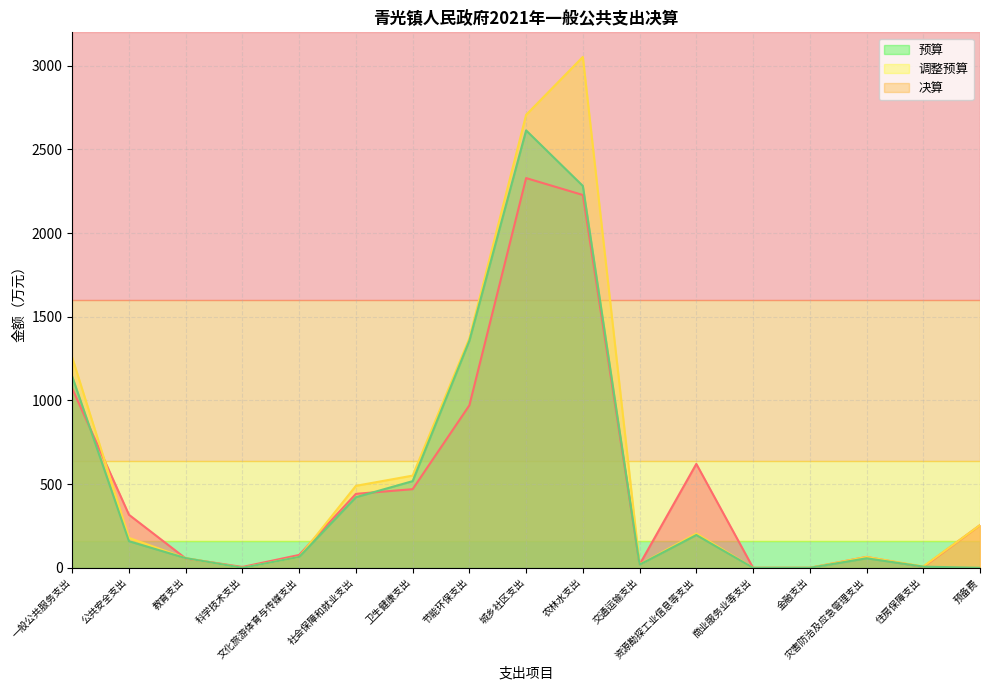

What are all the series names shown in the legend?

预算, 调整预算, 决算